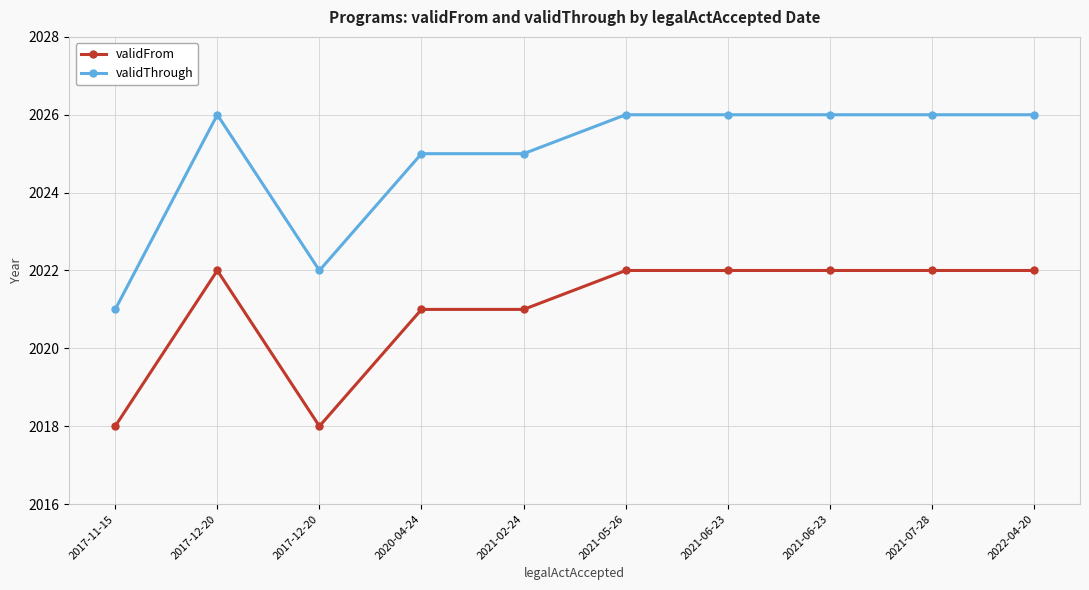

True or false: validThrough has a value of 409 at 2017-12-20.

False